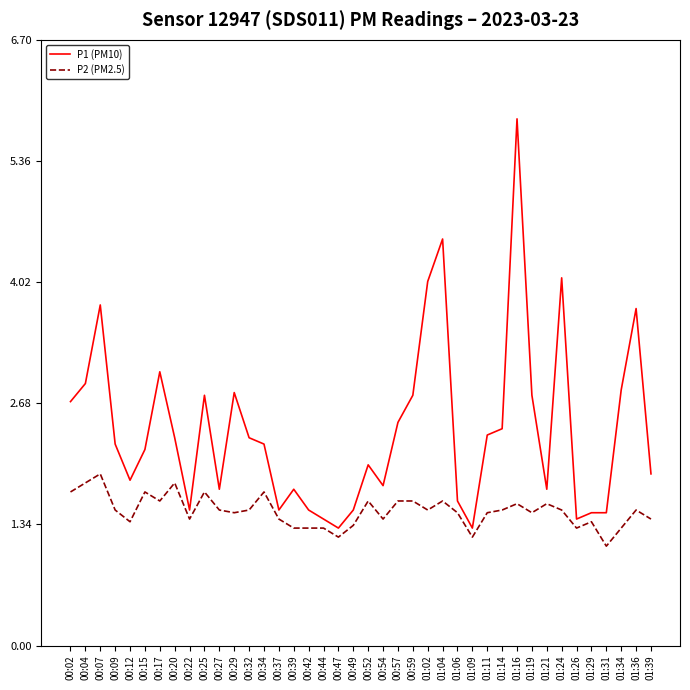

Which series has the largest range (max minus min)?

P1 (PM10)